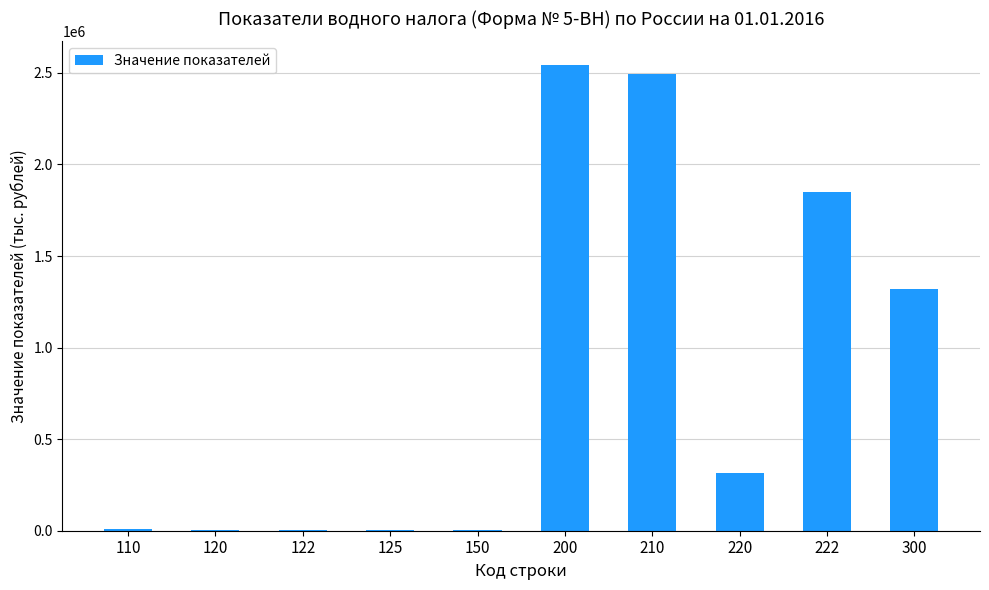

What is the maximum value shown in the chart?

2545048